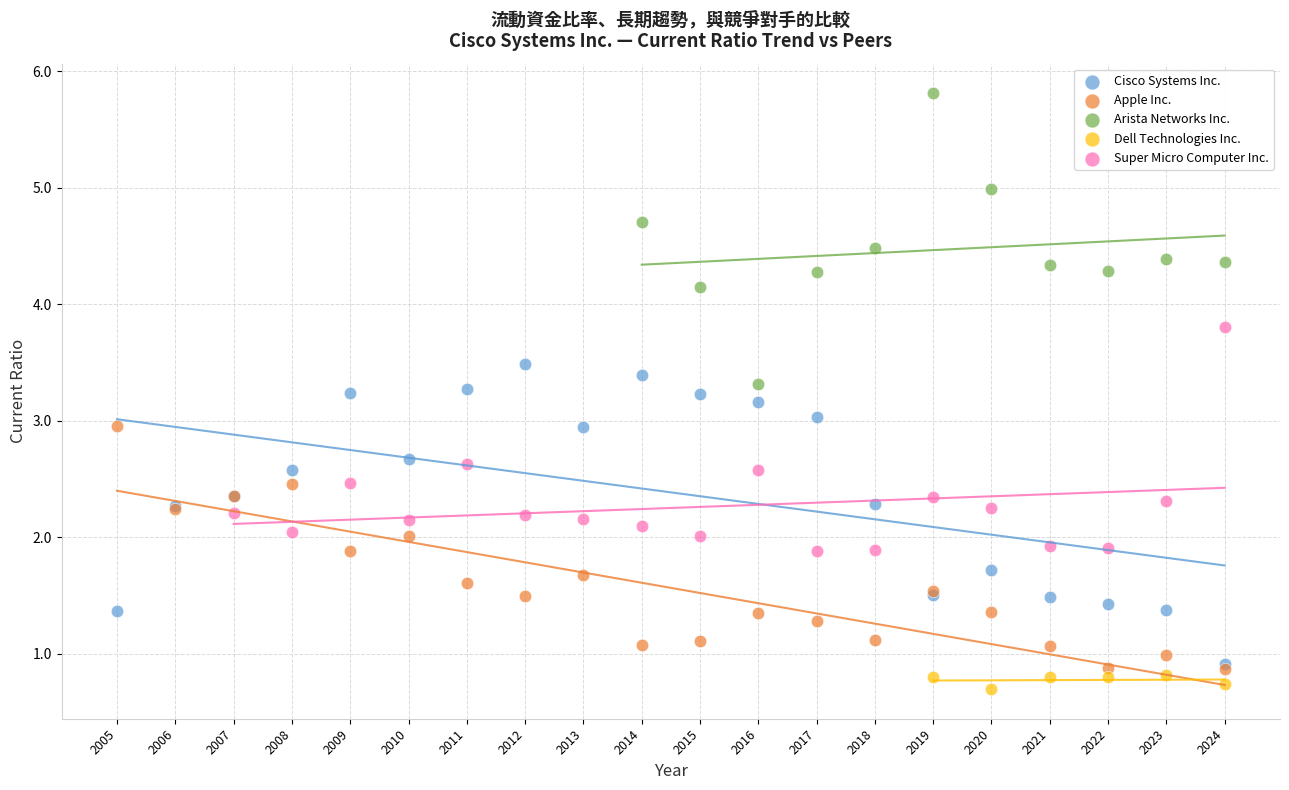

Which series reaches the maximum Y coordinate?

Arista Networks Inc.